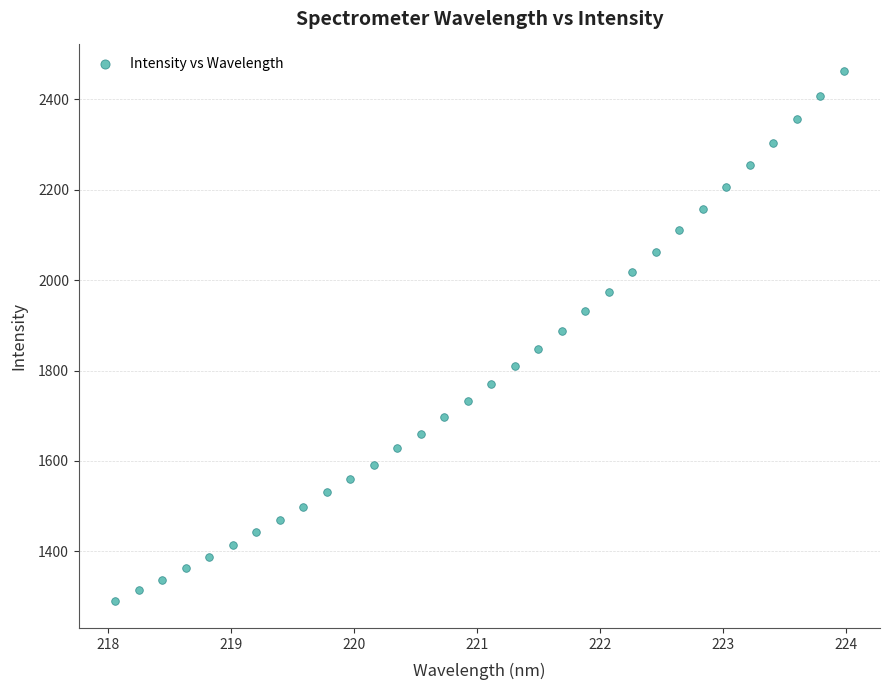

What is the range of X values (max minus min)?

5.9